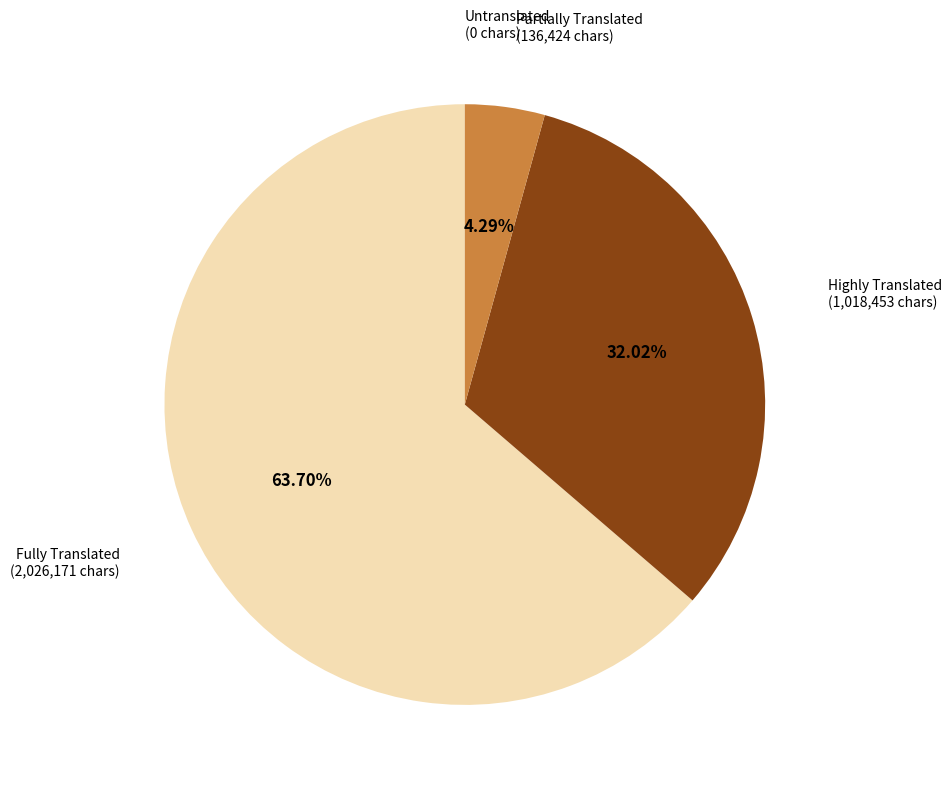

Does any single category account for the majority?

Yes